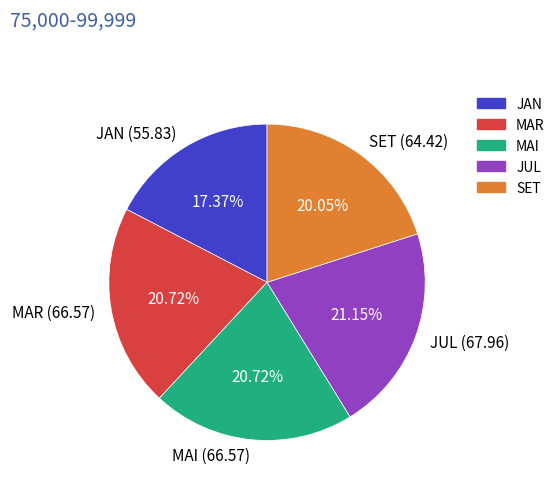

Count the number of slices in the pie.

5